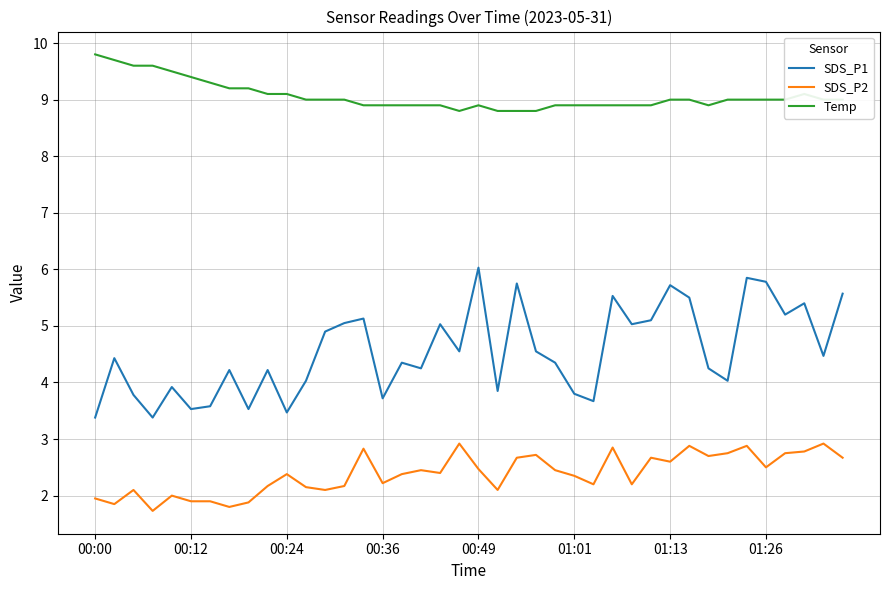

Rank the series by their average value, from highest to lowest.

Temp, SDS_P1, SDS_P2